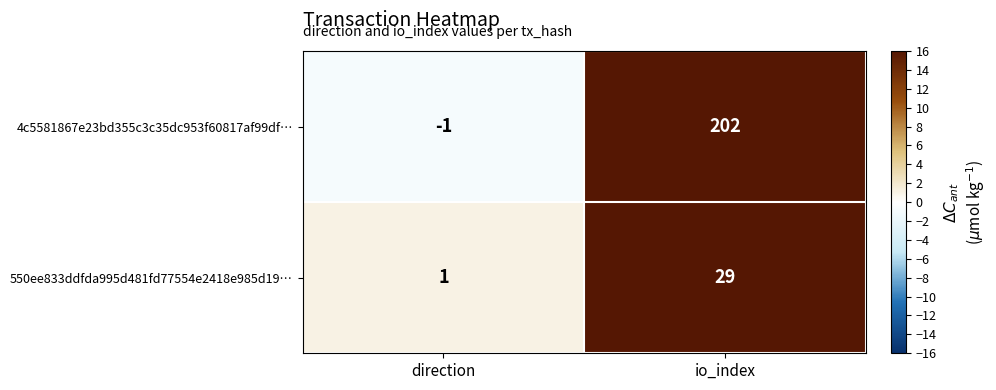

Which series has the largest total across all categories?

4c5581867e23bd355c3c35dc953f60817af99df…